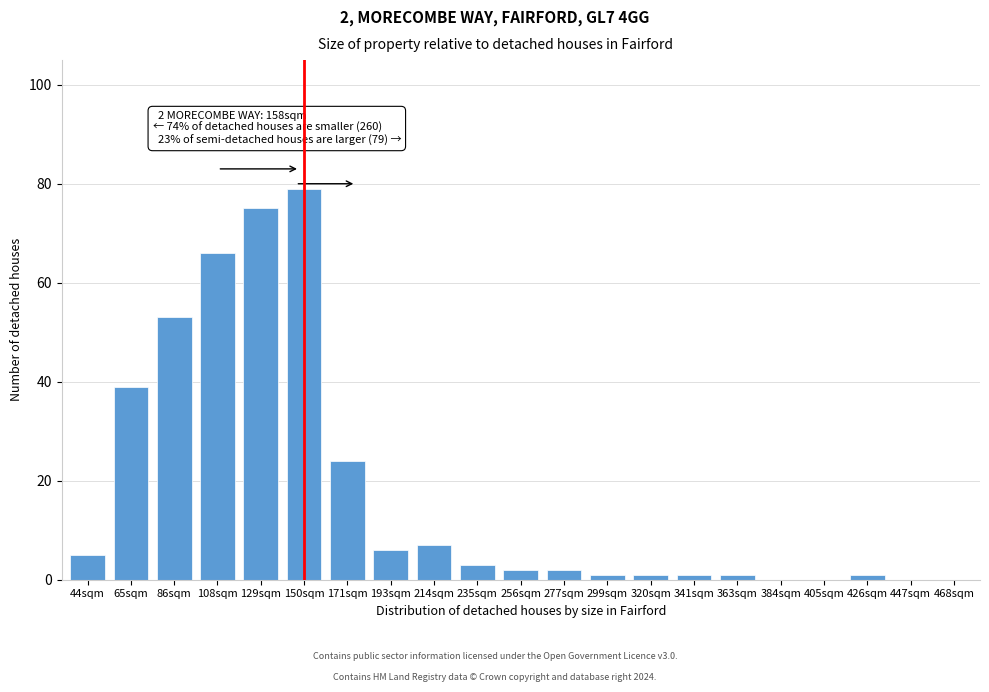

Reading left to right, extract all data points from this chart.

44sqm=5	65sqm=39	86sqm=53	108sqm=66	129sqm=75	150sqm=79	171sqm=24	193sqm=6	214sqm=7	235sqm=3	256sqm=2	277sqm=2	299sqm=1	320sqm=1	341sqm=1	363sqm=1	384sqm=0	405sqm=0	426sqm=1	447sqm=0	468sqm=0